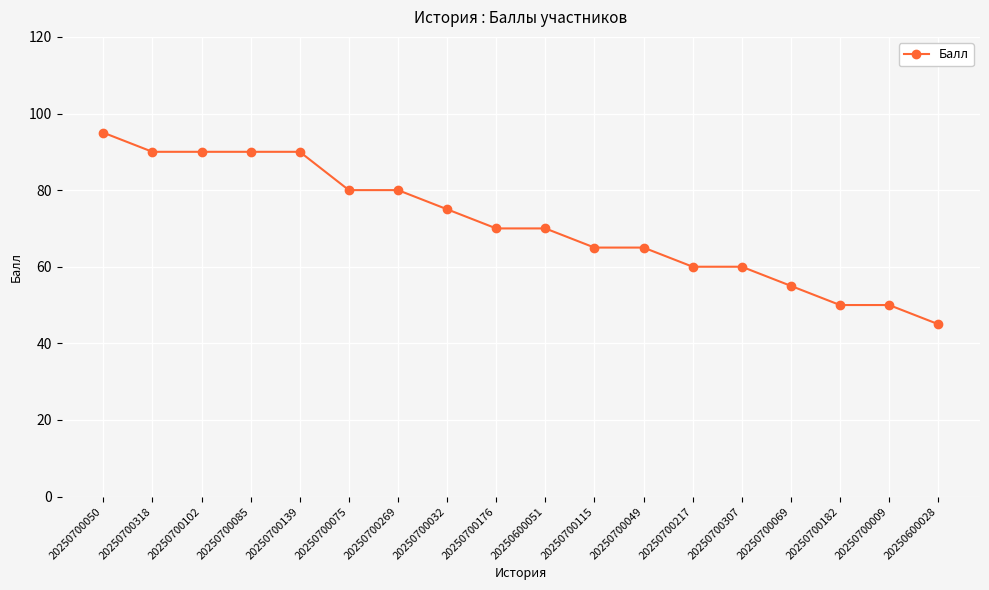

Which category has the highest value across all series?

20250700050